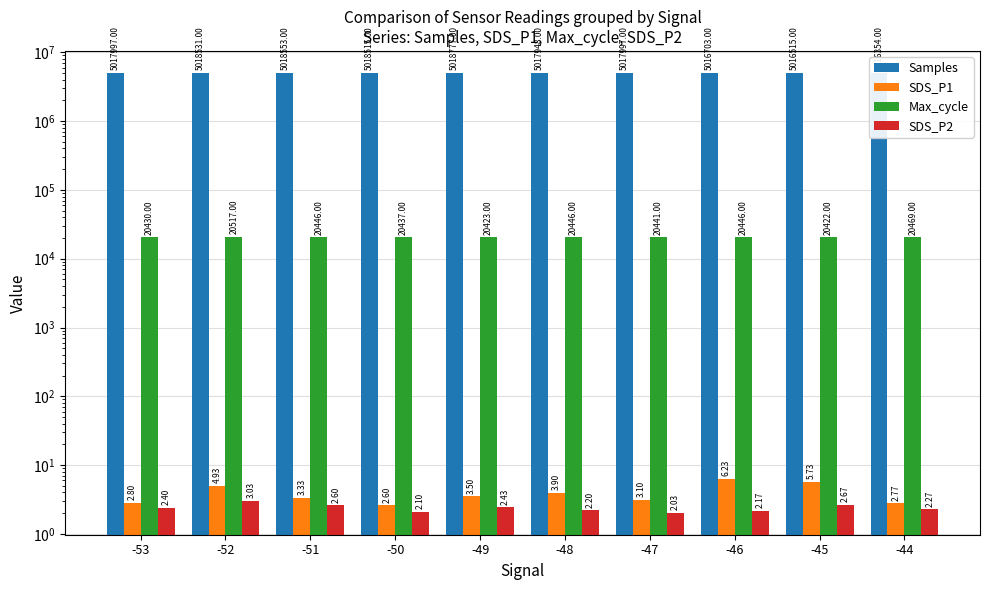

What are all the series names shown in the legend?

Samples, SDS_P1, Max_cycle, SDS_P2